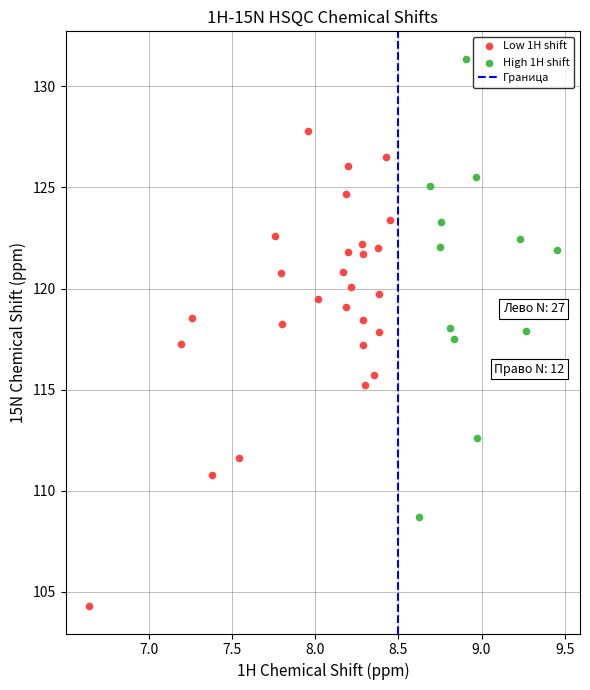

Which series contains the lowest Y value?

Low 1H shift